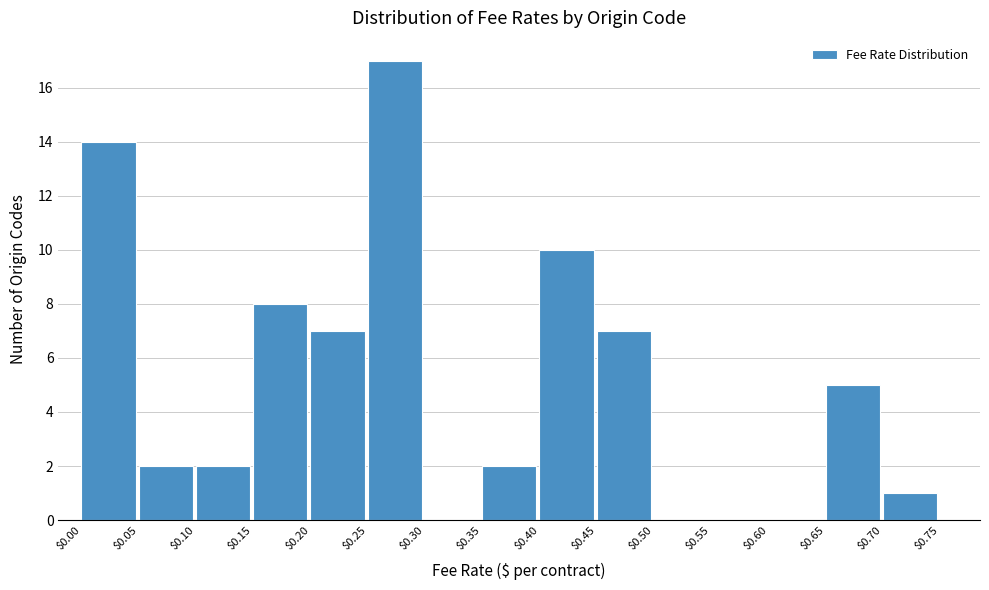

Reading left to right, list every bar in this chart as the range it spans on the x-axis followed by its height. The values are not printed on the chart, so give them approximately, as read against the axis.

$0.00 to $0.05: 14
$0.05 to $0.10: 2
$0.10 to $0.15: 2
$0.15 to $0.20: 8
$0.20 to $0.25: 7
$0.25 to $0.30: 17
$0.30 to $0.35: 0
$0.35 to $0.40: 2
$0.40 to $0.45: 10
$0.45 to $0.50: 7
$0.50 to $0.55: 0
$0.55 to $0.60: 0
$0.60 to $0.65: 0
$0.65 to $0.70: 5
$0.70 to $0.75: 1